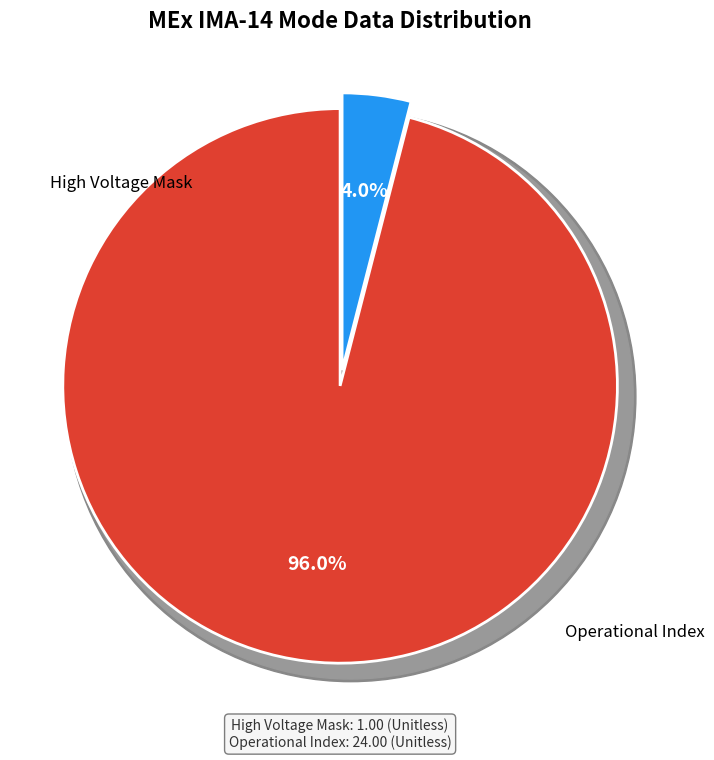

Which slice is the largest?

Operational Index